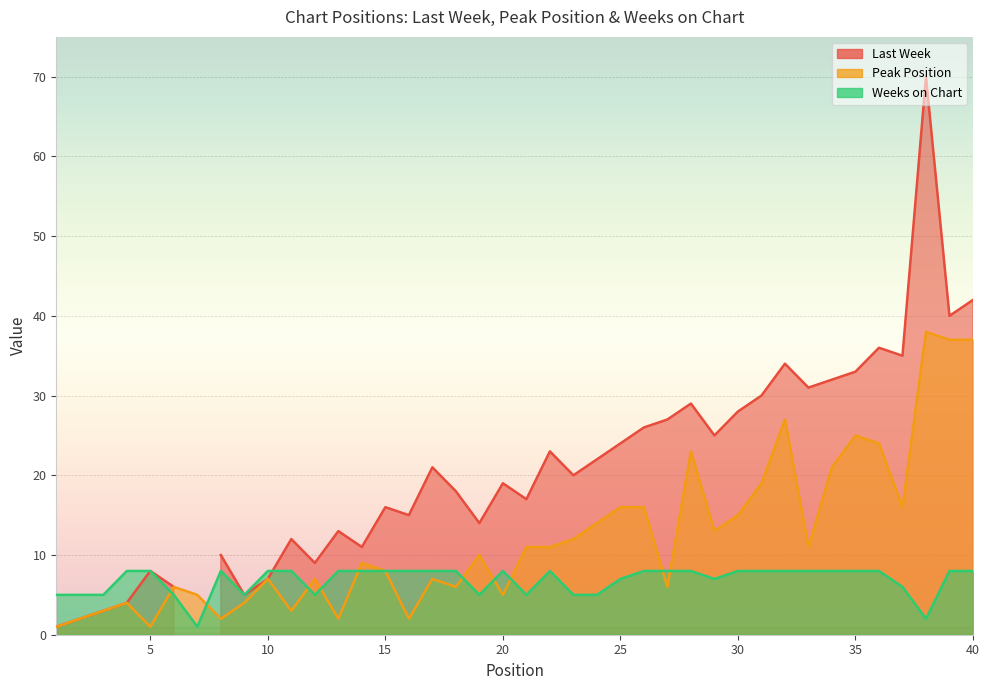

Does the chart display data point markers on the line(s)?

No